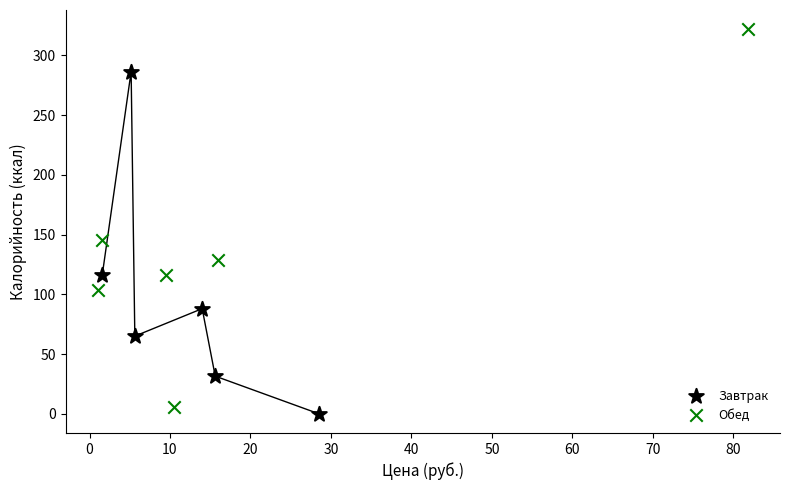

Which series has the widest spread of Y values?

Обед